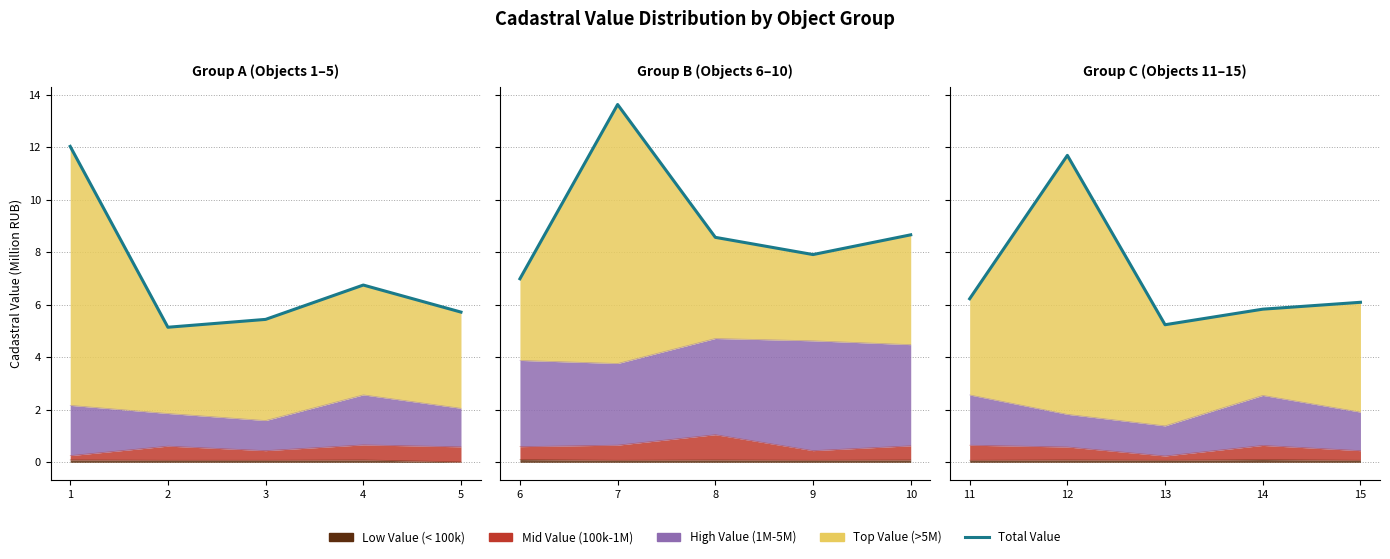

List the labels in order of value, smallest first.

2, 3, 5, 4, 1